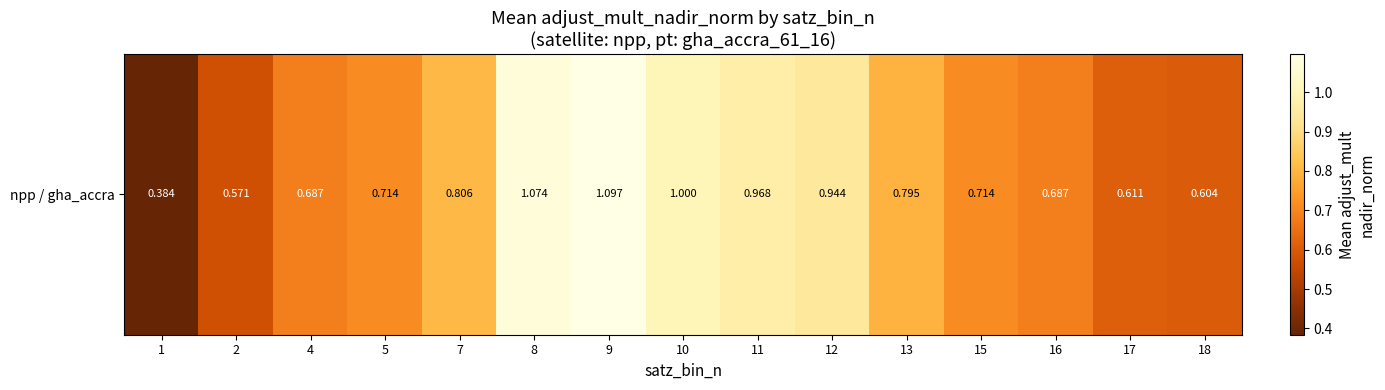

The value at 2 is 0.3. True or false?

False